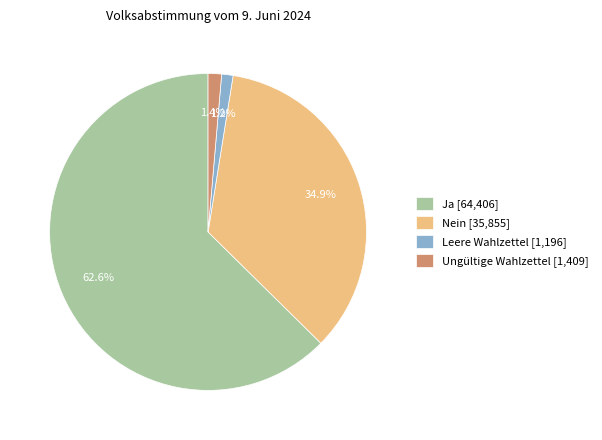

Combined, do Ungültige Wahlzettel and Ja account for over 50%?

Yes